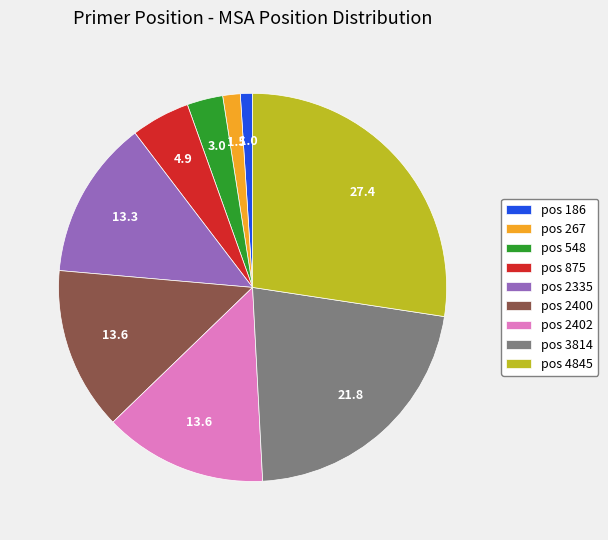

Which slice is the largest?

pos 4845